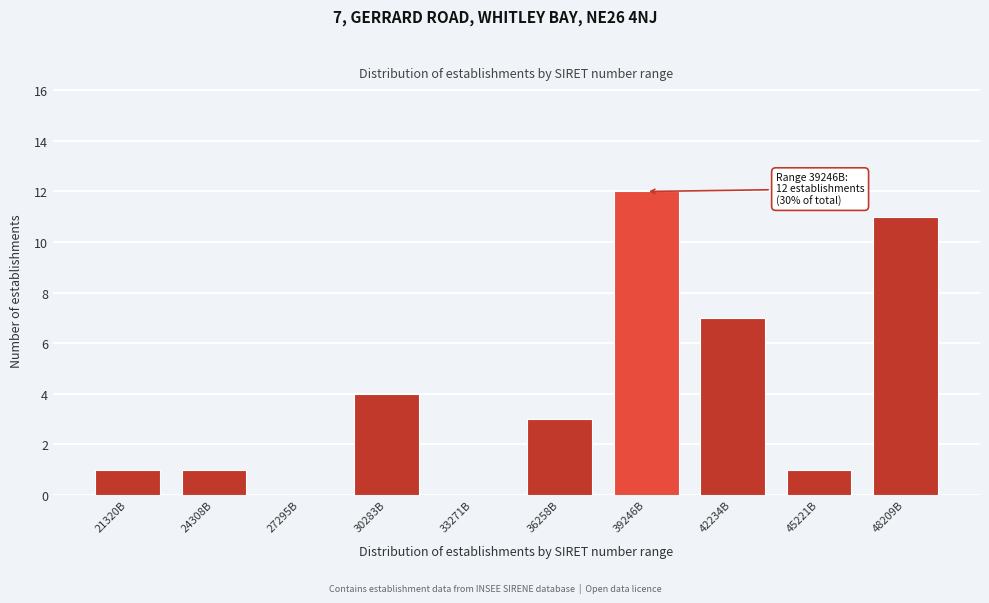

Reading left to right, transcribe all the data shown in this chart.

21320B=1	24308B=1	27295B=0	30283B=4	33271B=0	36258B=3	39246B=12	42234B=7	45221B=1	48209B=11